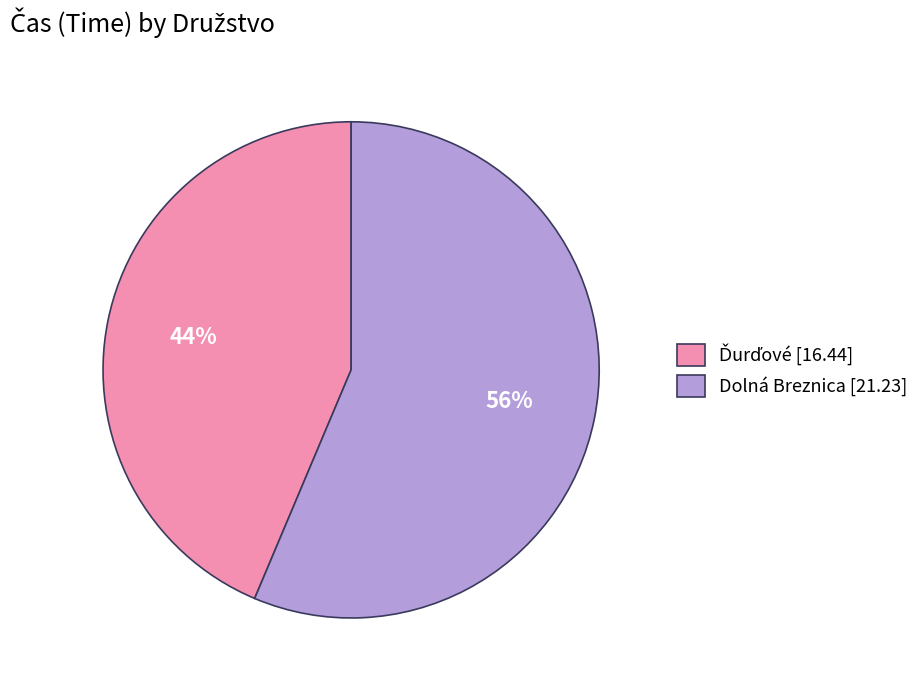

Does any single category account for the majority?

Yes